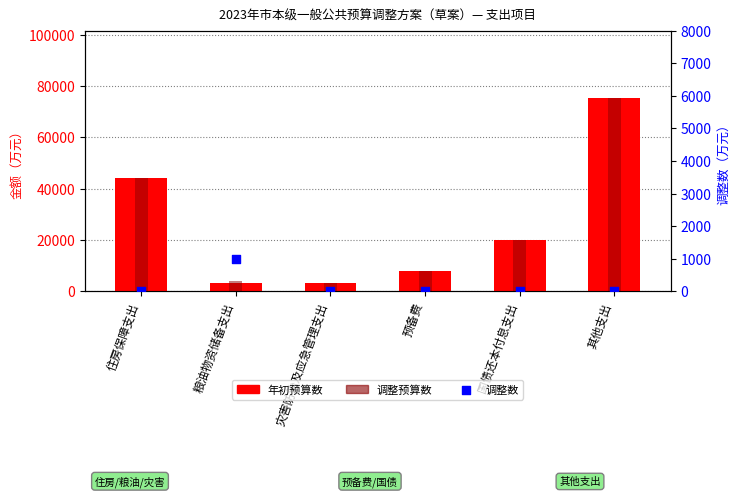

What are all the series names shown in the legend?

年初预算数, 调整预算数, 调整数